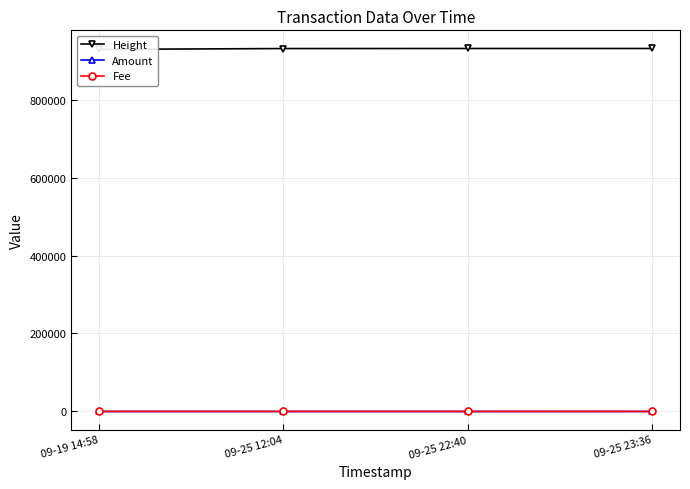

What is the difference between the second highest and minimum values in the Height series?

2274.0